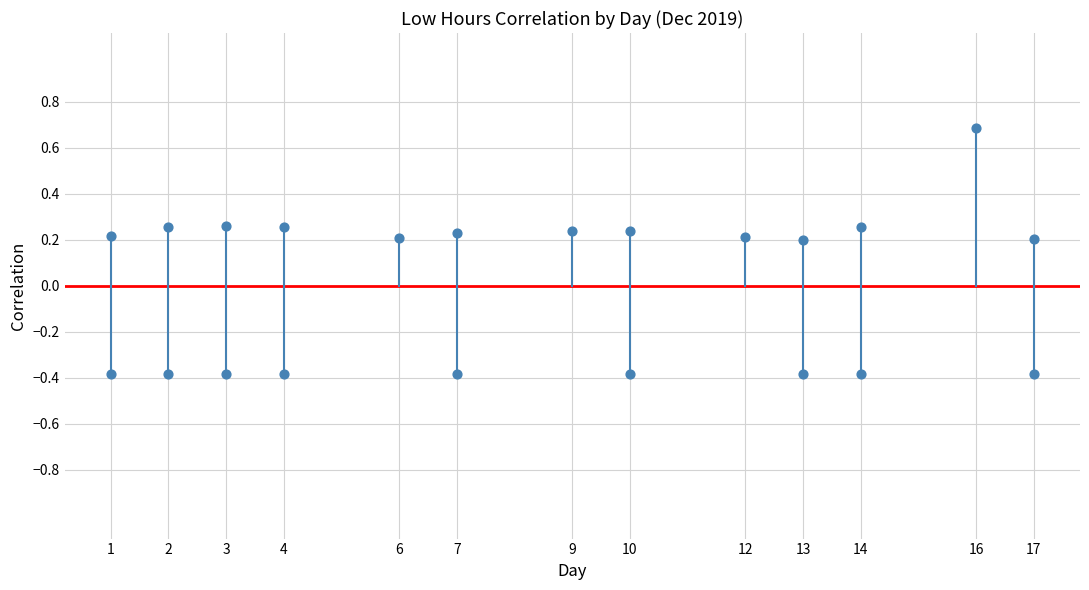

What is the range of Y values (max minus min)?

1.1